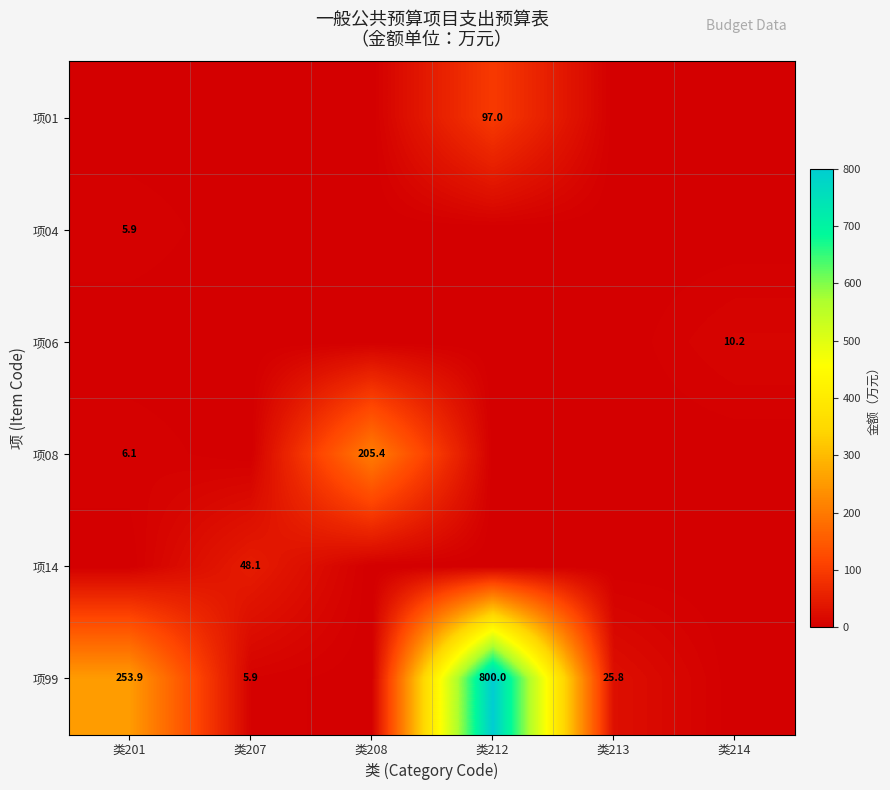

Between 类212 and 类207, which is larger?

类212